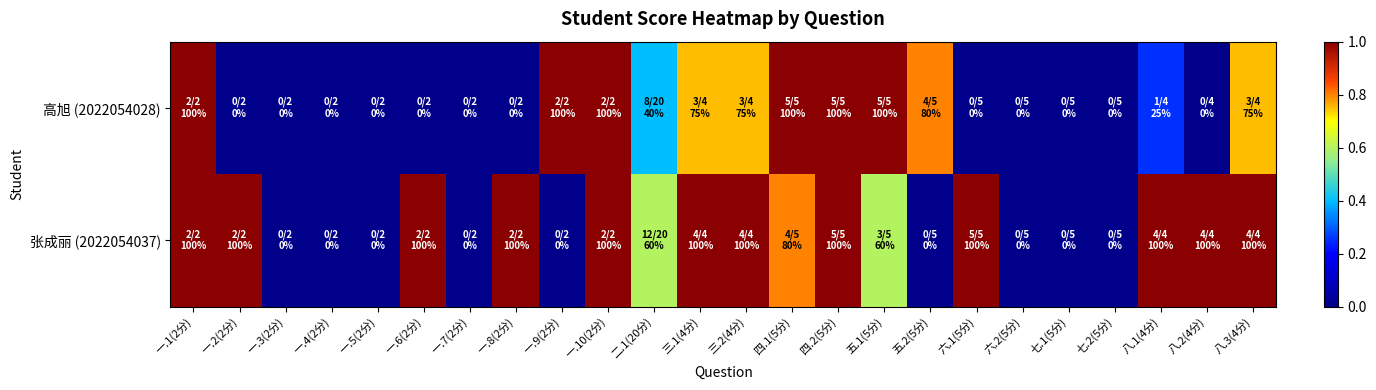

At how many categories does at least one series exceed 0?

17